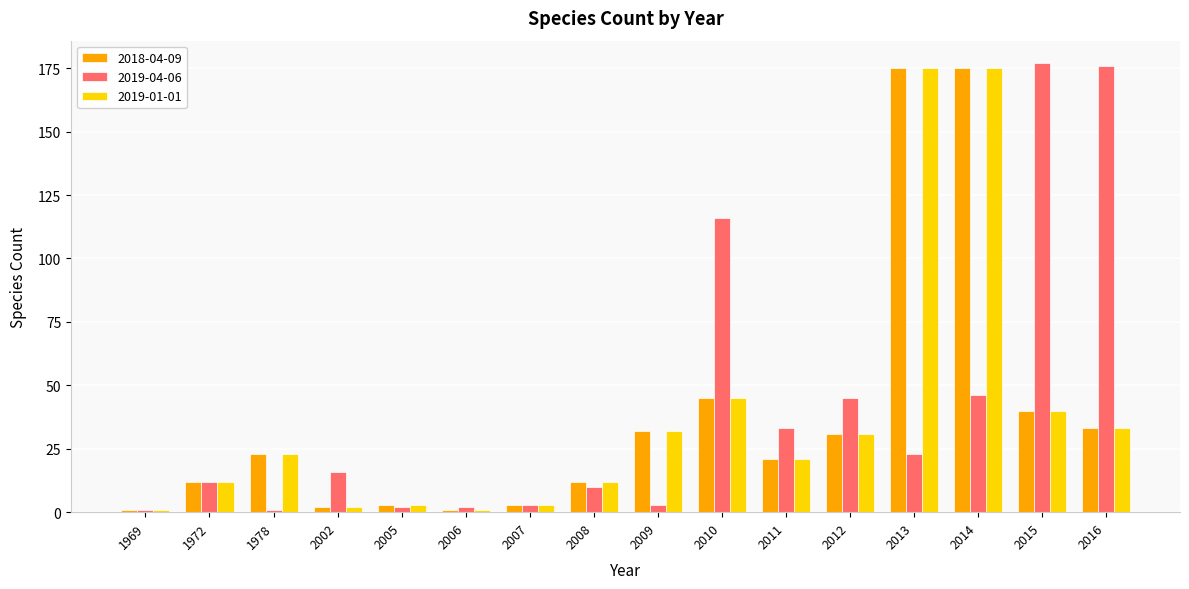

What is the maximum value shown in the chart?

177